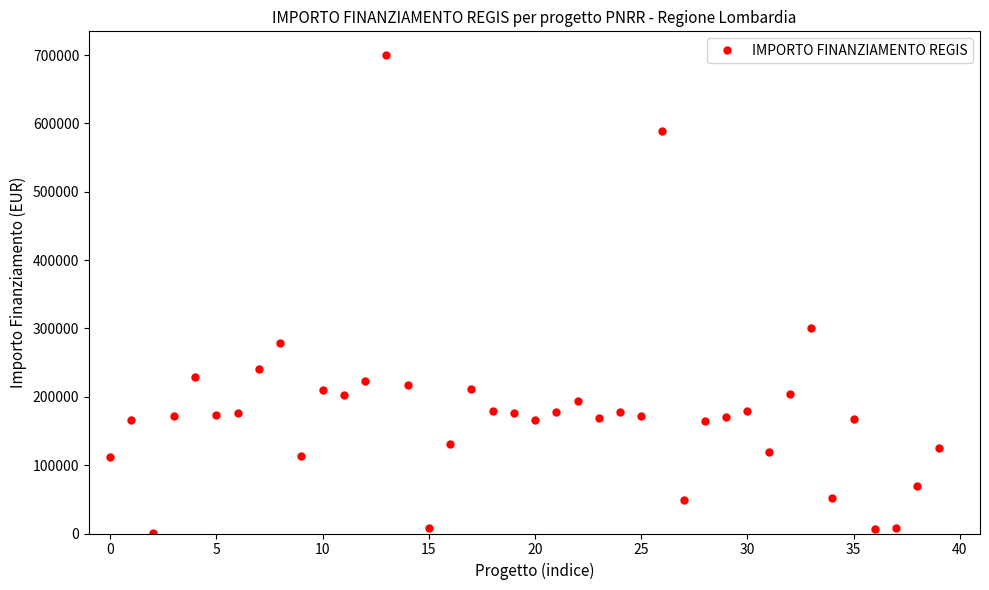

What is the value of the 34th point from the left?

300000.0